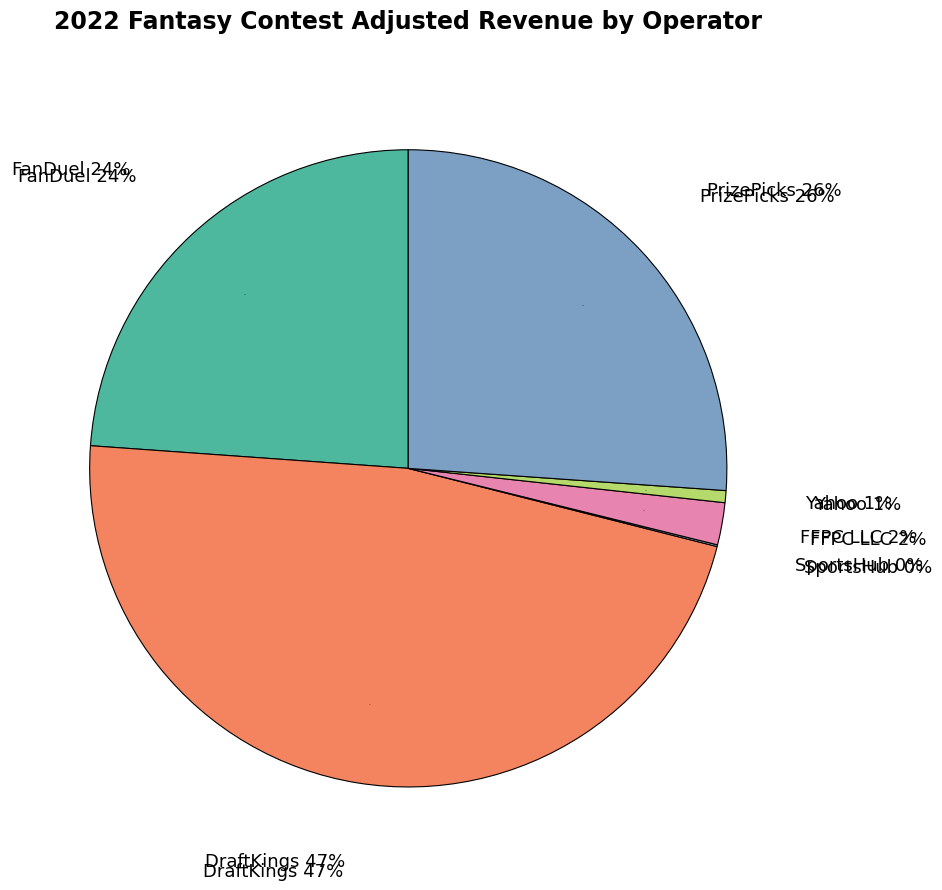

The PrizePicks slice represents 26% of the pie. True or false?

True